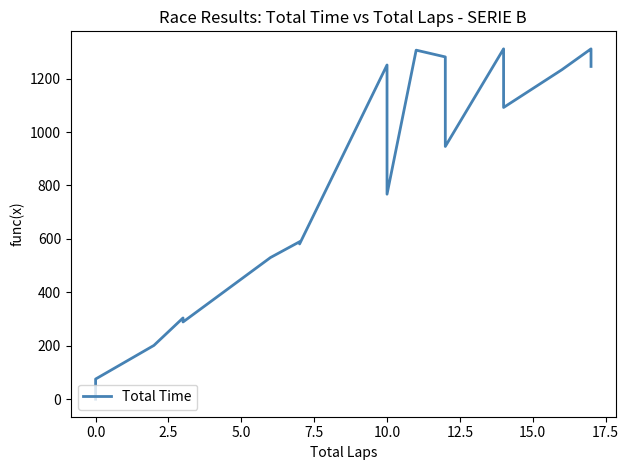

What is the value of the 18th point from the left?

1281.0